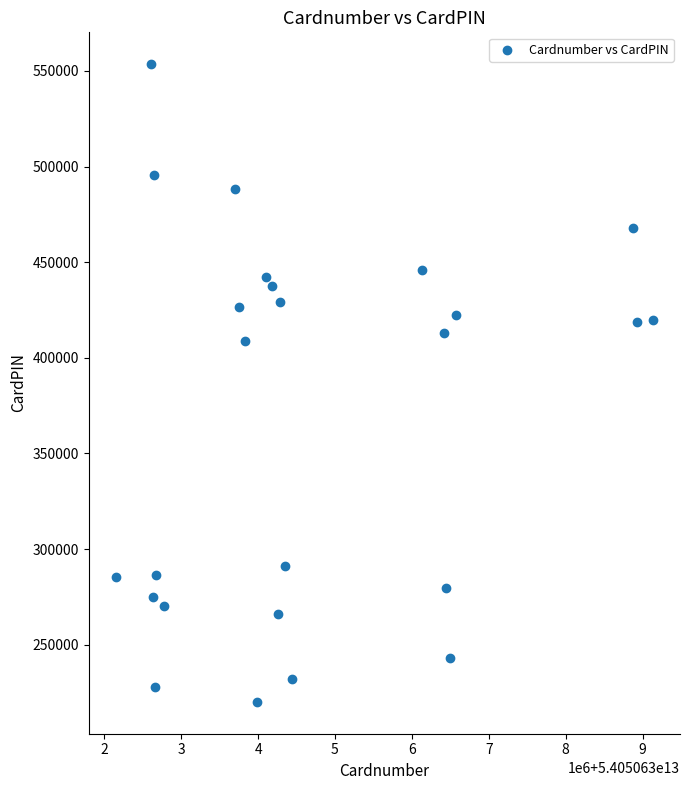

What Y value in the scatter plot is closest to 386814?

408868